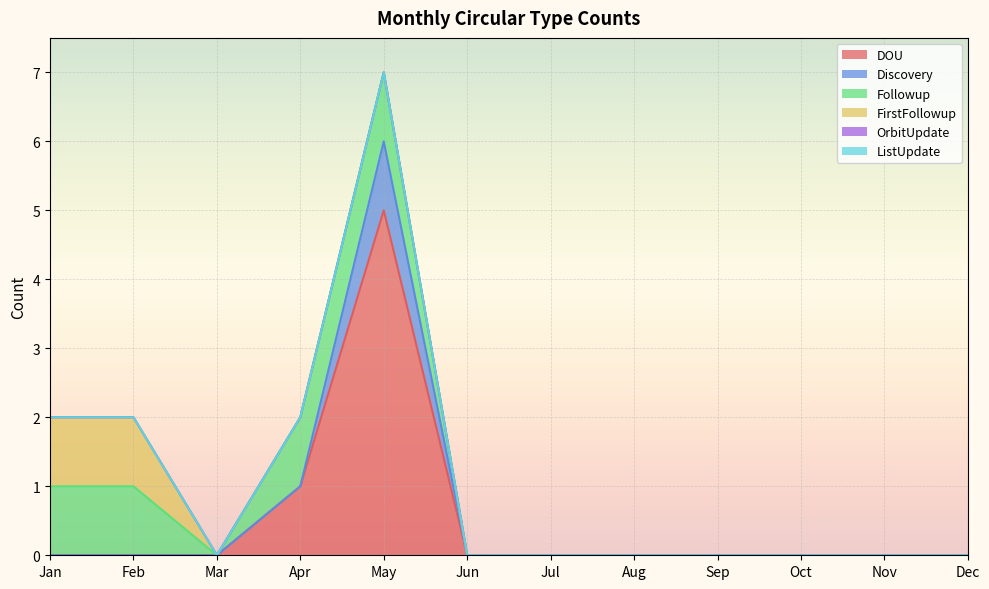

Reading left to right, list all the values displayed in this chart.

DOU: Jan=0	Feb=0	Mar=0	Apr=1	May=5	Jun=0	Jul=0	Aug=0	Sep=0	Oct=0	Nov=0	Dec=0
Discovery: Jan=0	Feb=0	Mar=0	Apr=0	May=1	Jun=0	Jul=0	Aug=0	Sep=0	Oct=0	Nov=0	Dec=0
Followup: Jan=1	Feb=1	Mar=0	Apr=1	May=1	Jun=0	Jul=0	Aug=0	Sep=0	Oct=0	Nov=0	Dec=0
FirstFollowup: Jan=1	Feb=1	Mar=0	Apr=0	May=0	Jun=0	Jul=0	Aug=0	Sep=0	Oct=0	Nov=0	Dec=0
OrbitUpdate: Jan=0	Feb=0	Mar=0	Apr=0	May=0	Jun=0	Jul=0	Aug=0	Sep=0	Oct=0	Nov=0	Dec=0
ListUpdate: Jan=0	Feb=0	Mar=0	Apr=0	May=0	Jun=0	Jul=0	Aug=0	Sep=0	Oct=0	Nov=0	Dec=0